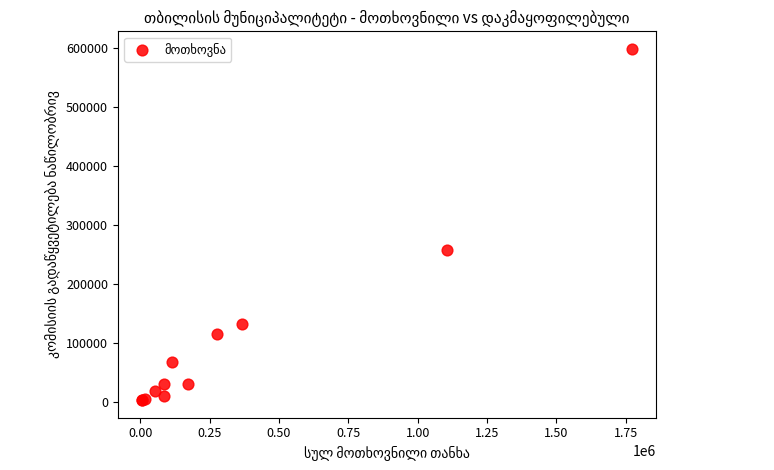

What Y value in the scatter plot is closest to 300618?

257860.0